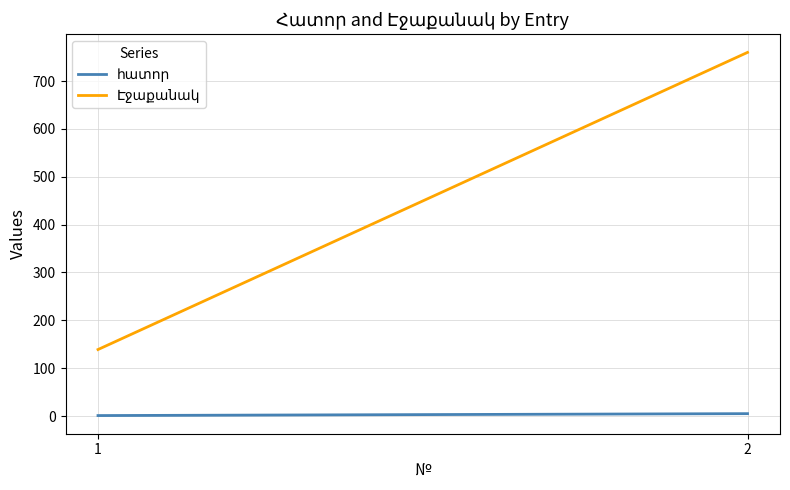

What is the maximum value shown in the chart?

760